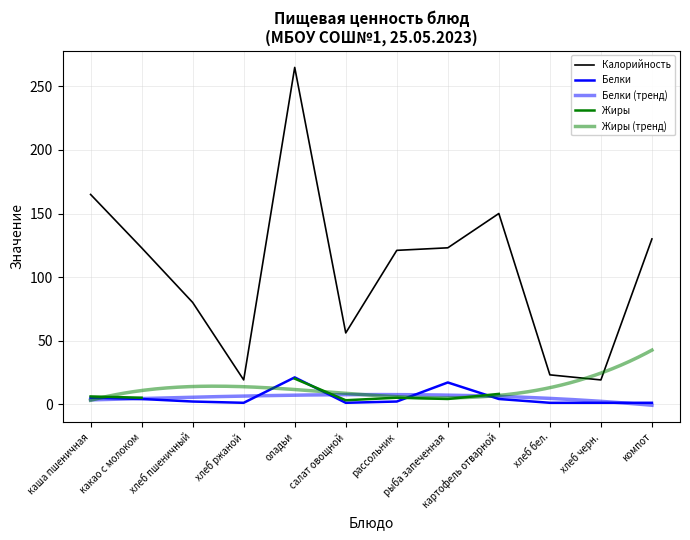

Which series has the largest total across all categories?

Калорийность